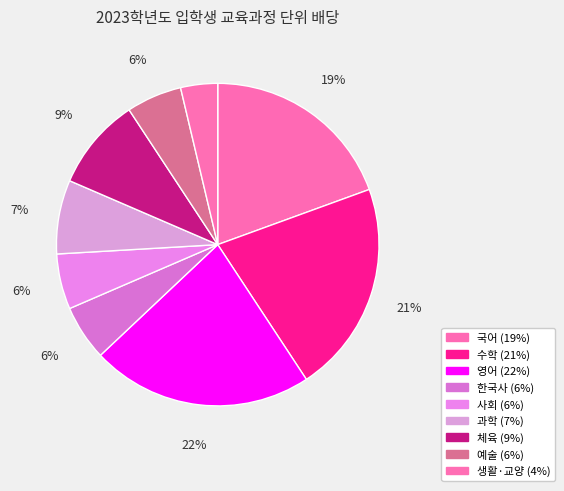

Which category has the smallest portion of the pie?

생활·교양